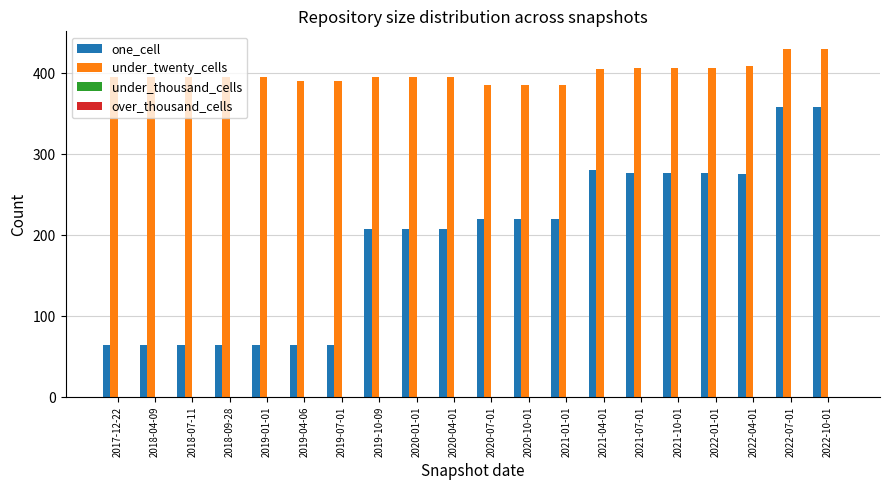

What is the minimum value for one_cell?

65